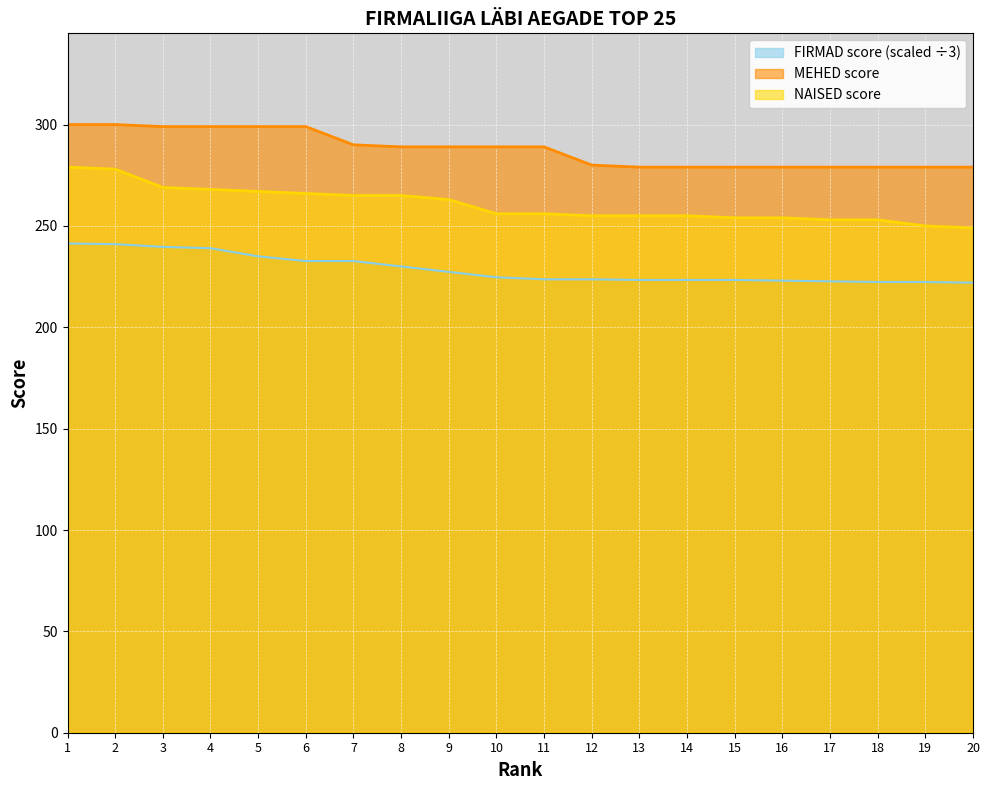

Between 7 and 9, which series saw the biggest shift?

FIRMAD score (scaled ÷3)